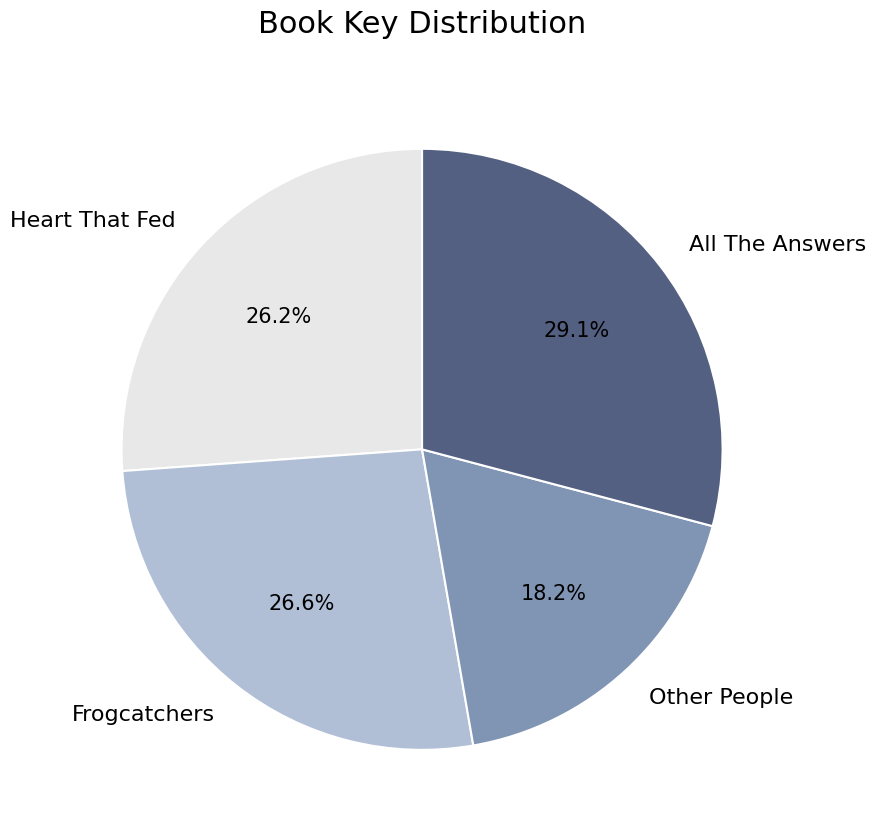

To the nearest percent, what percentage of the pie is Other People?

18%